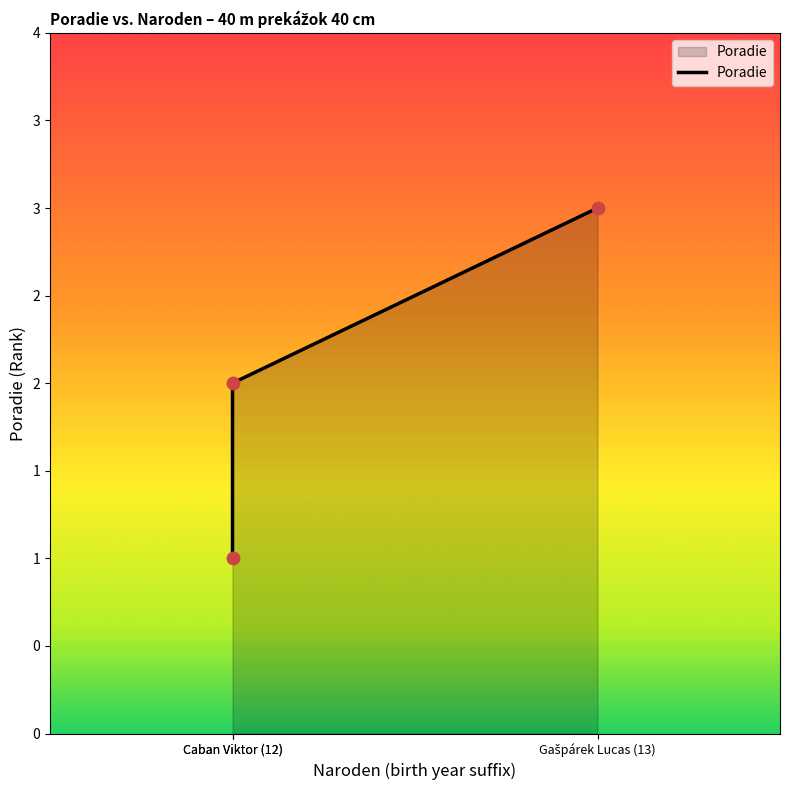

Approximately how many times larger is the value at Caban Viktor (12) compared to Gašpárek Lucas (13)?

0.7